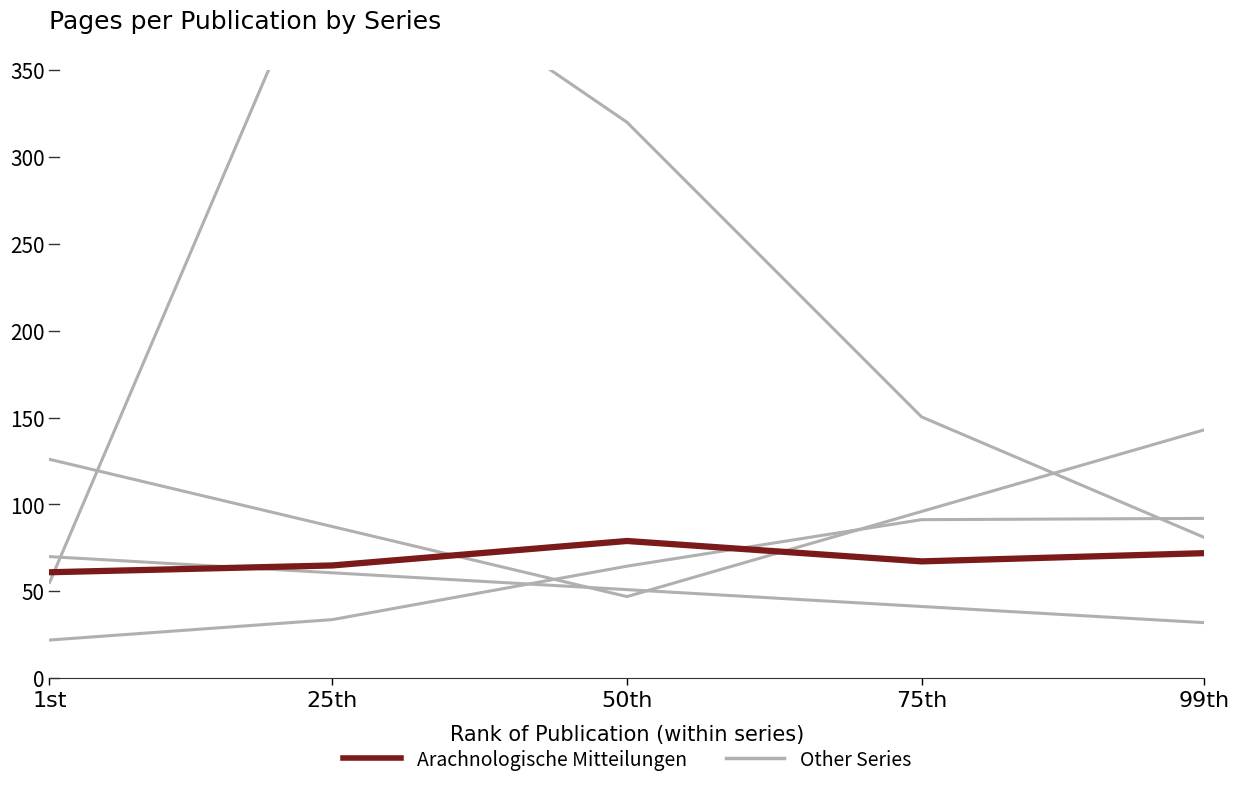

Between 1st and 99th, which series saw the biggest shift?

Other Series